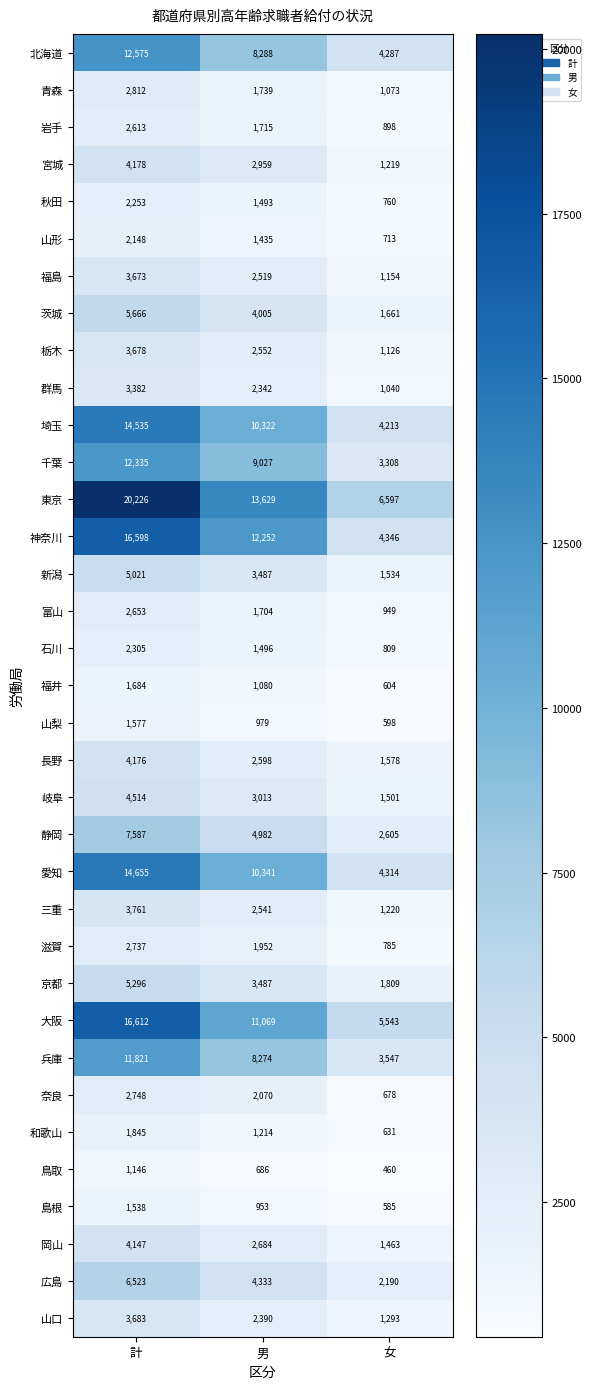

At which label is 奈良 closest to 1713?

男